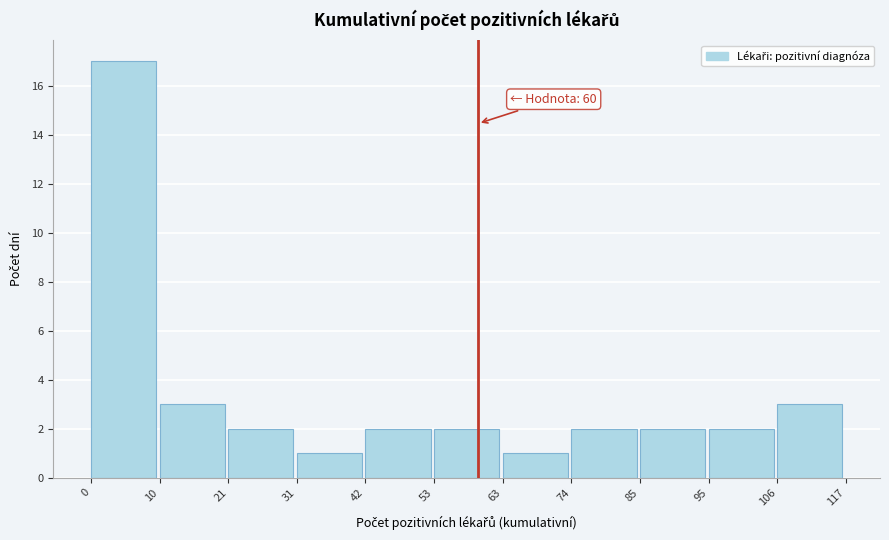

Which range on the x-axis has the tallest bar?

0 to 10